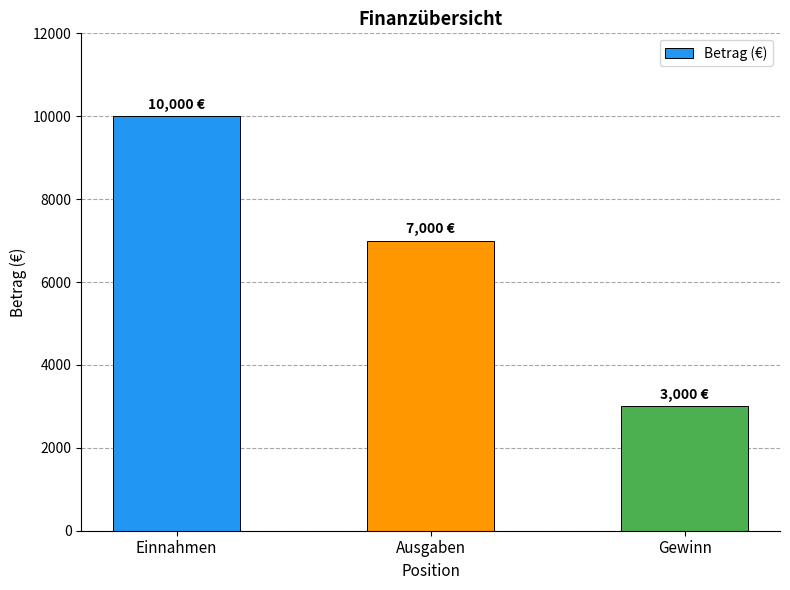

Count the number of data series in this chart.

1